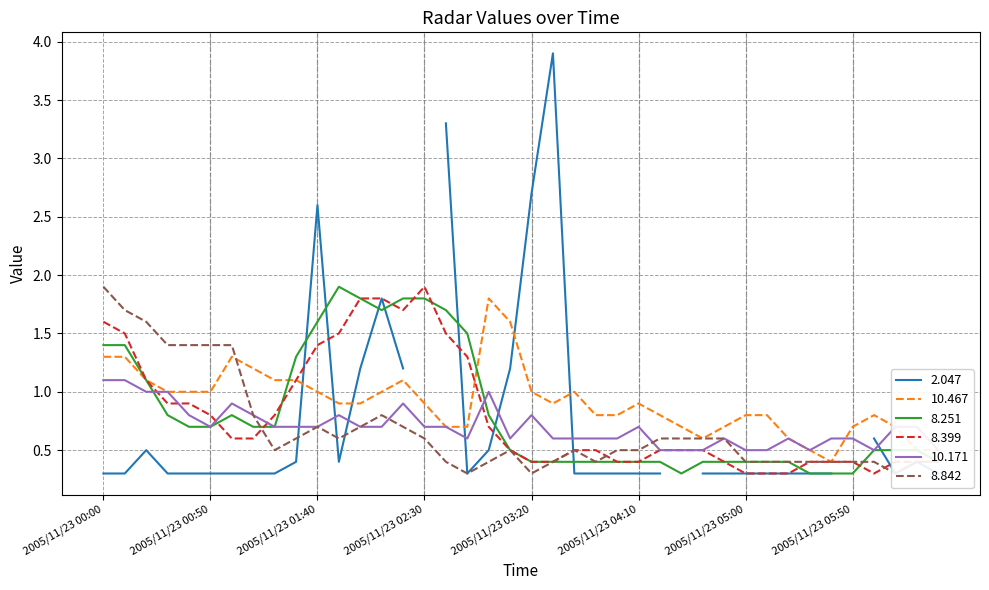

What is the approximate value of 10.171 at 2005/11/23 03:00?

1.0